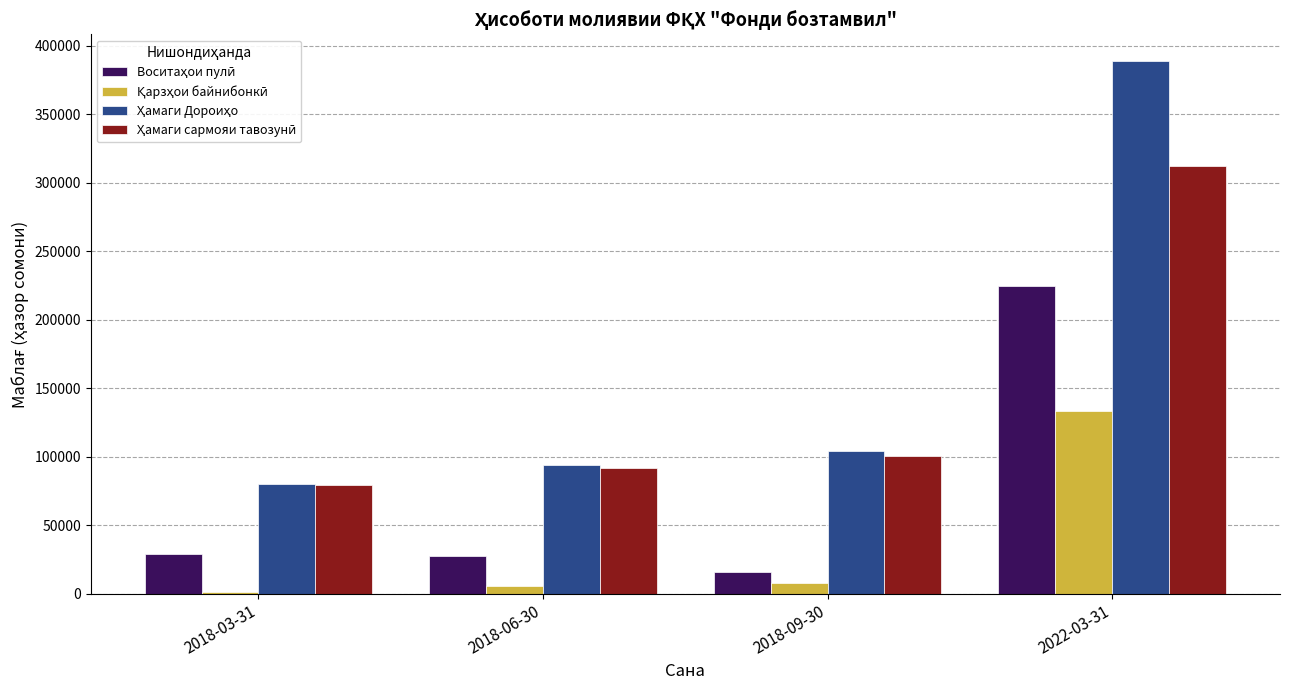

What is the maximum value shown in the chart?

388753.5